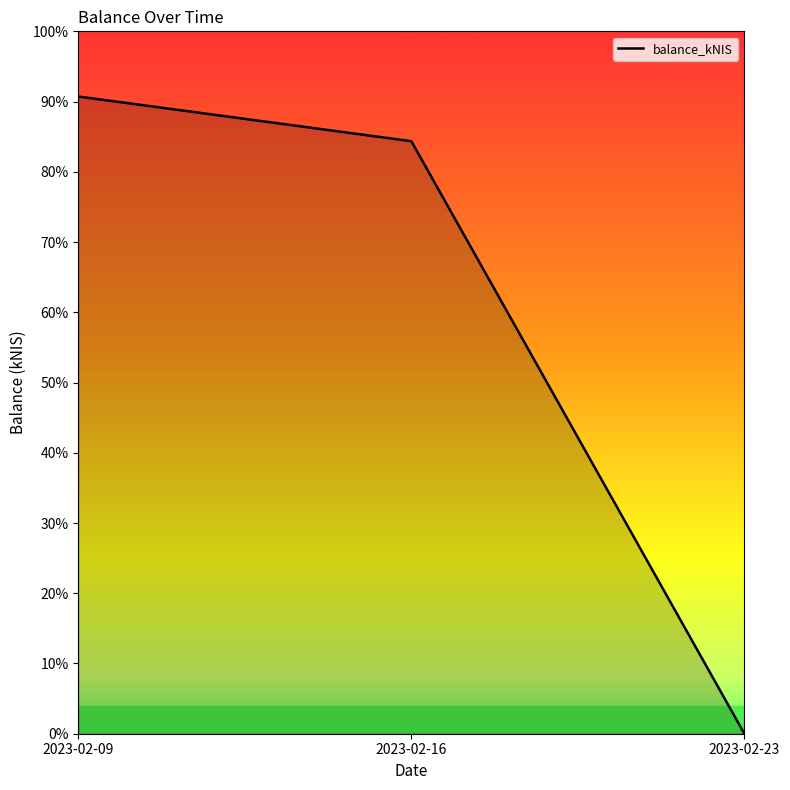

Does the chart have visible grid lines?

No